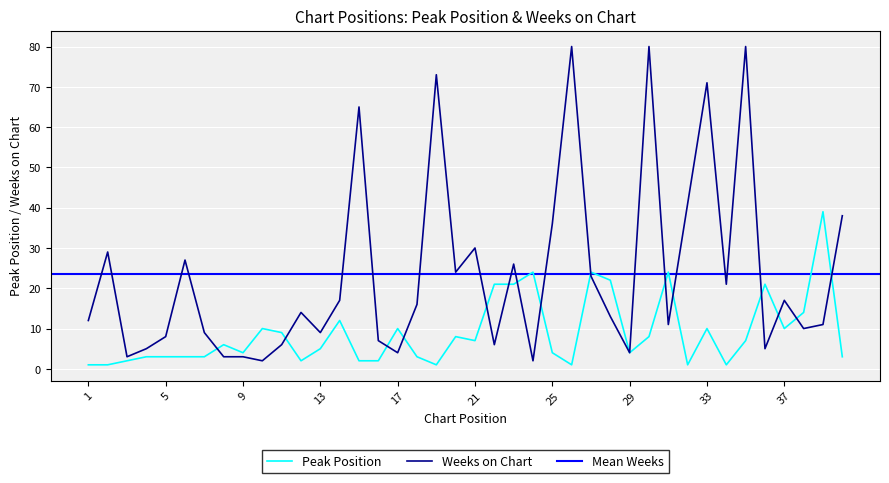

Which category has the lowest value in the Weeks on Chart series?

10